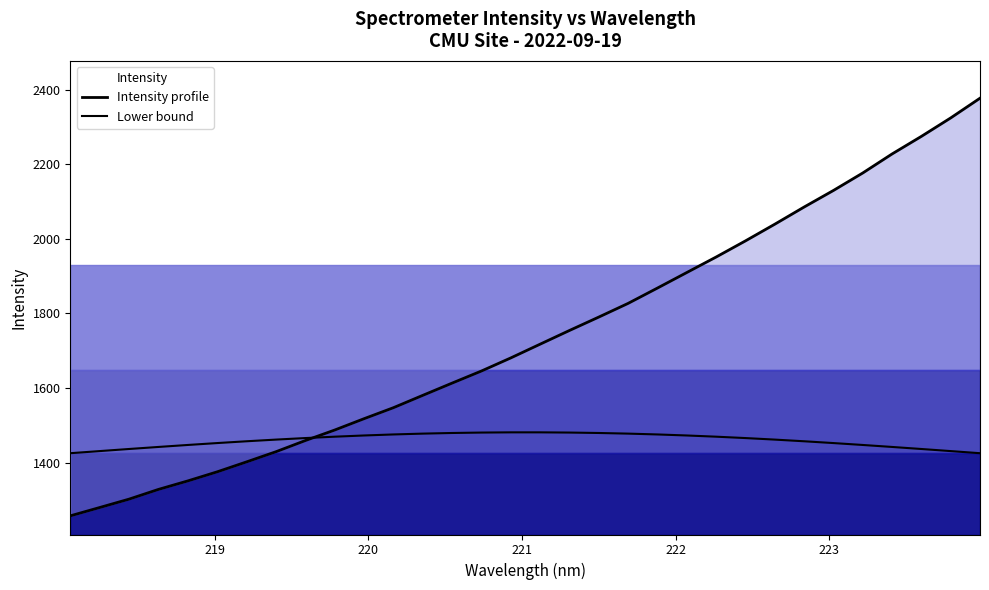

At which label is Lower bound closest to 1453?

223